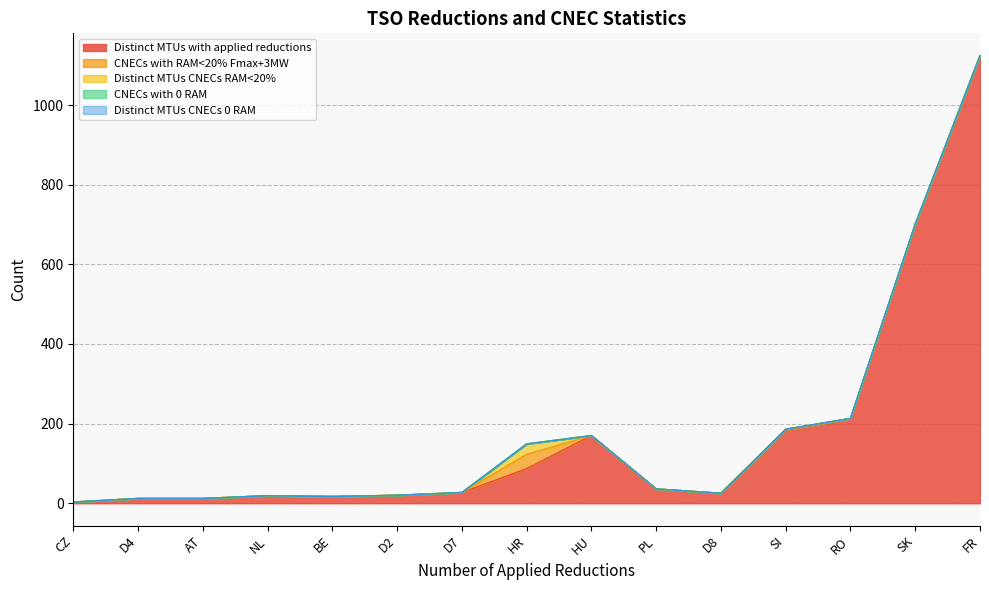

At which category is the sum across all series the highest?

FR